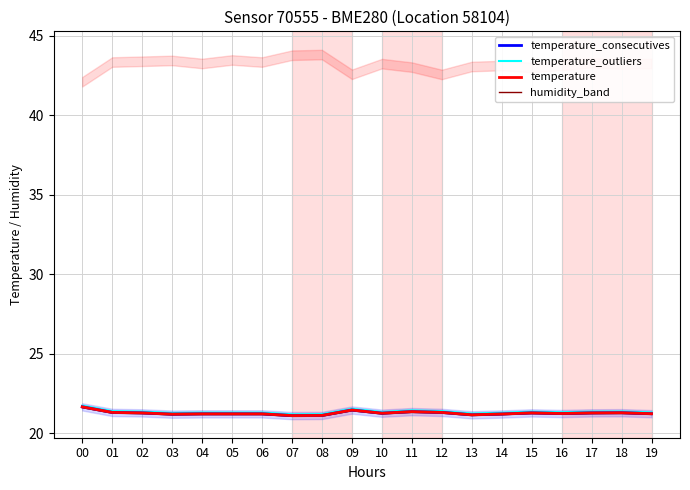

Which has a higher value, 09 or 11?

09